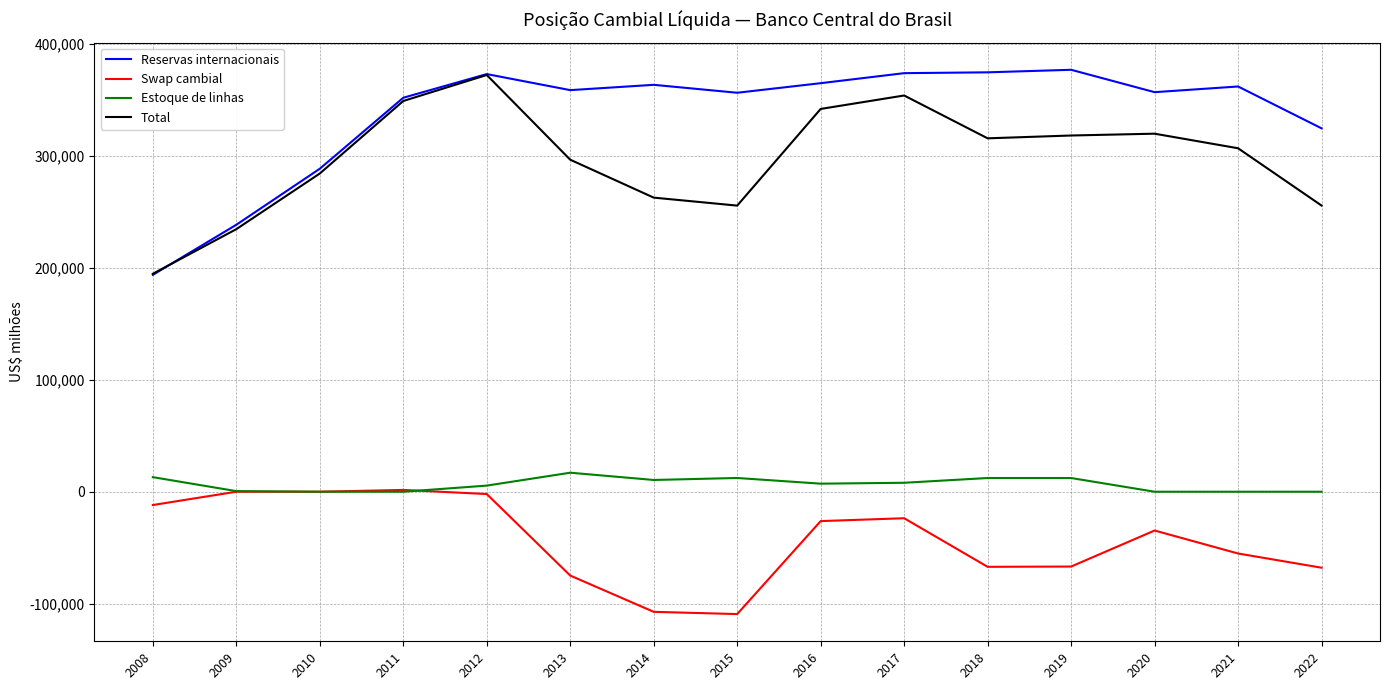

What is the minimum value for Reservas internacionais?

193783.4